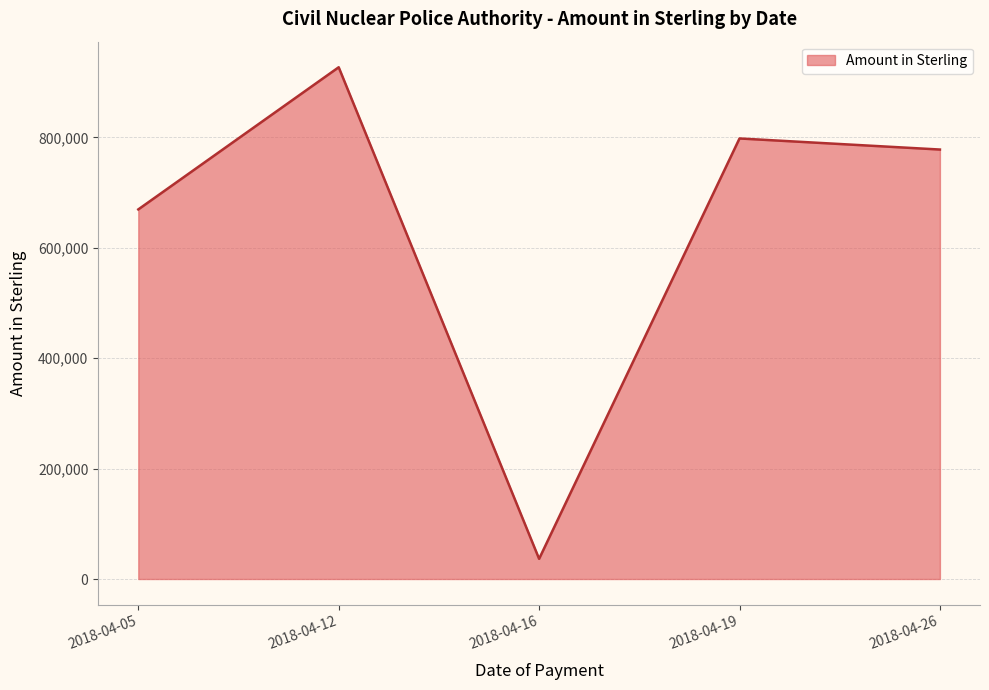

What is the difference between the maximum and minimum values?

890460.6